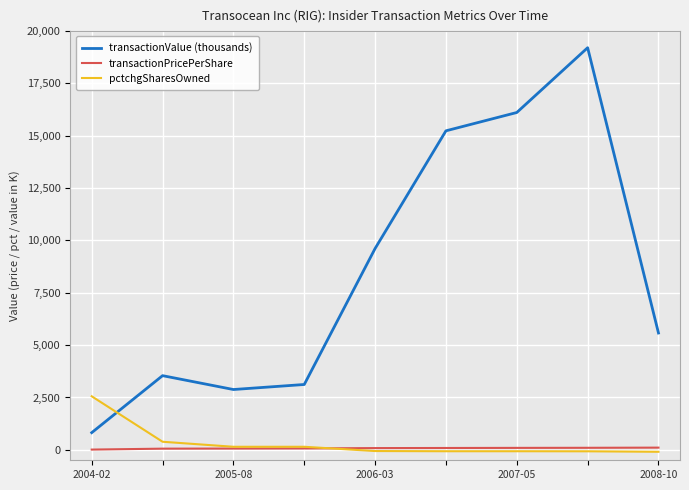

Does the chart have visible grid lines?

Yes